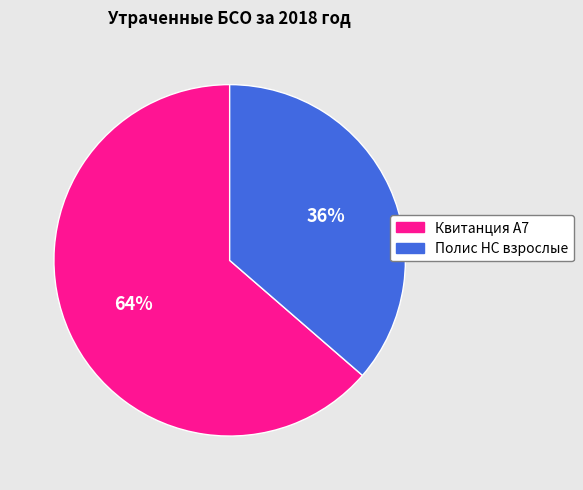

Is Полис НС взрослые the majority of the pie?

No